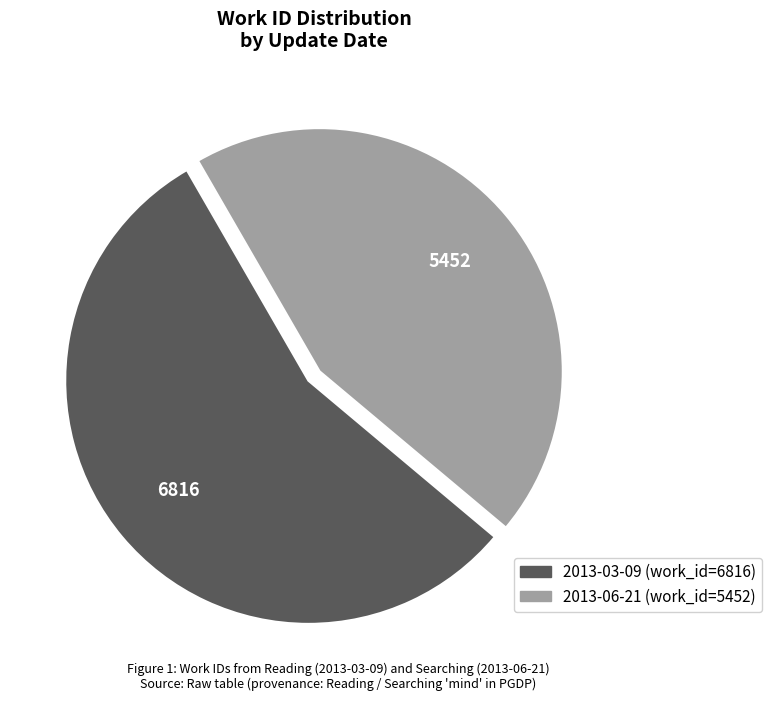

Is 2013-03-09 the majority of the pie?

Yes